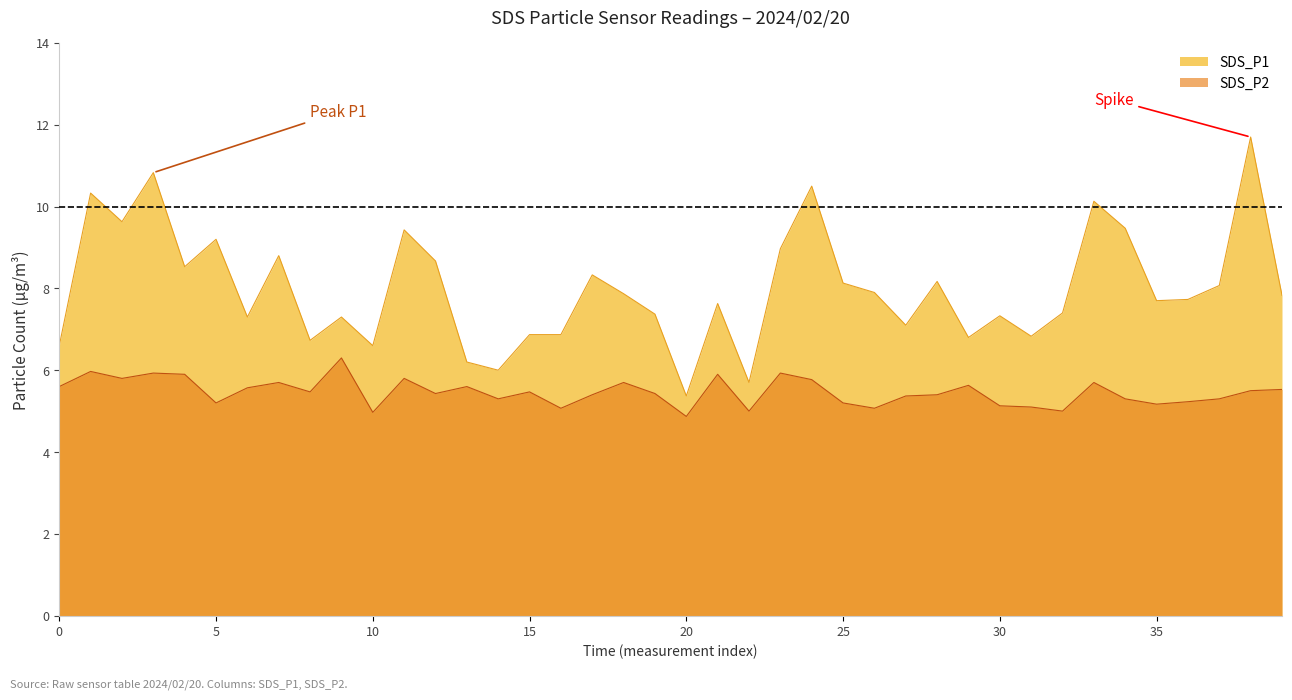

The value of SDS_P2 at 03:41 is 1.8. True or false?

False